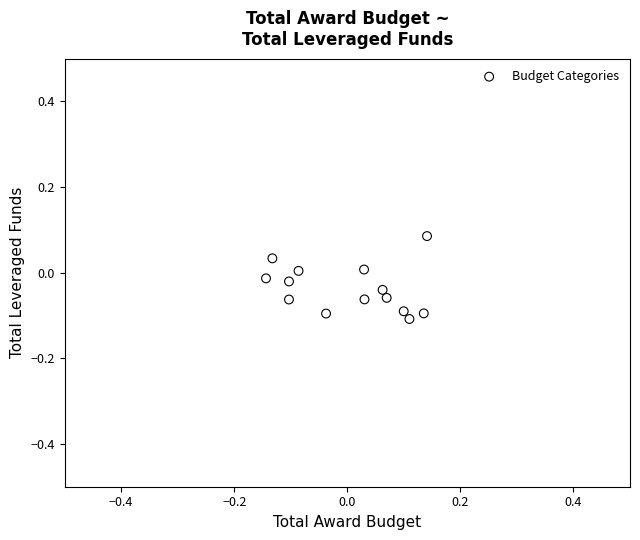

What is the range of X values (max minus min)?

0.3